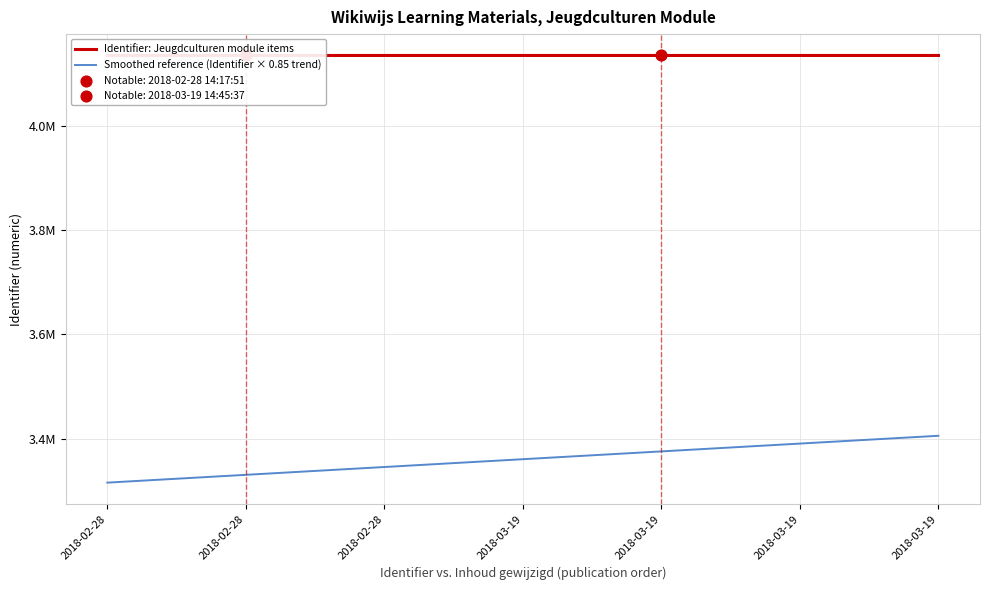

Which series contains the highest Y value?

Identifier: Jeugdculturen module items